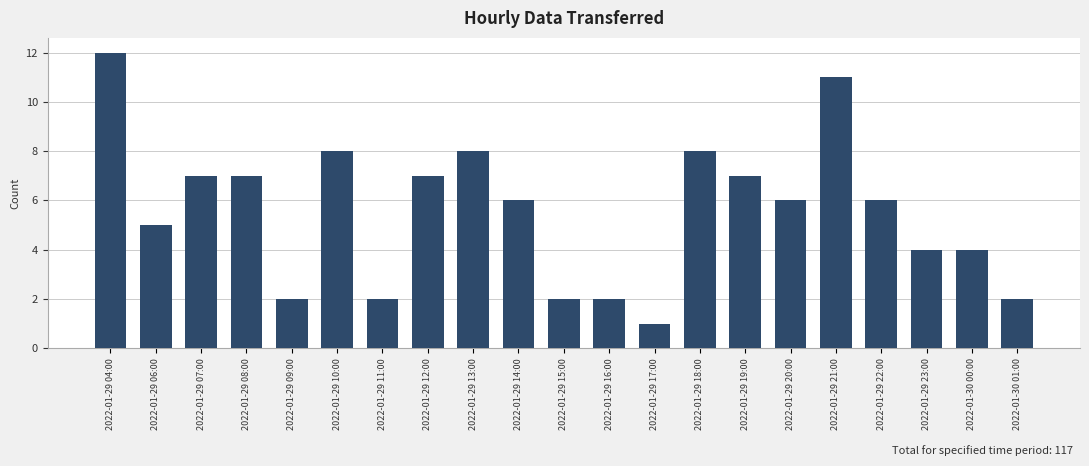

Reading right to left, transcribe all the data shown in this chart.

2022-01-30 01:00=2	2022-01-30 00:00=4	2022-01-29 23:00=4	2022-01-29 22:00=6	2022-01-29 21:00=11	2022-01-29 20:00=6	2022-01-29 19:00=7	2022-01-29 18:00=8	2022-01-29 17:00=1	2022-01-29 16:00=2	2022-01-29 15:00=2	2022-01-29 14:00=6	2022-01-29 13:00=8	2022-01-29 12:00=7	2022-01-29 11:00=2	2022-01-29 10:00=8	2022-01-29 09:00=2	2022-01-29 08:00=7	2022-01-29 07:00=7	2022-01-29 06:00=5	2022-01-29 04:00=12